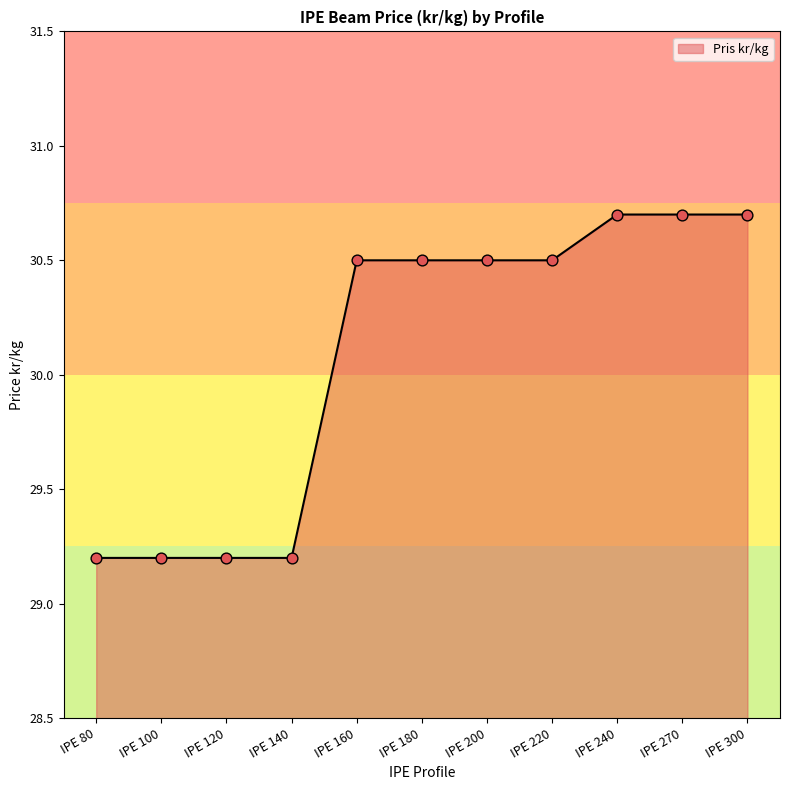

What is the change in value from IPE 120 to IPE 160?

+1.3